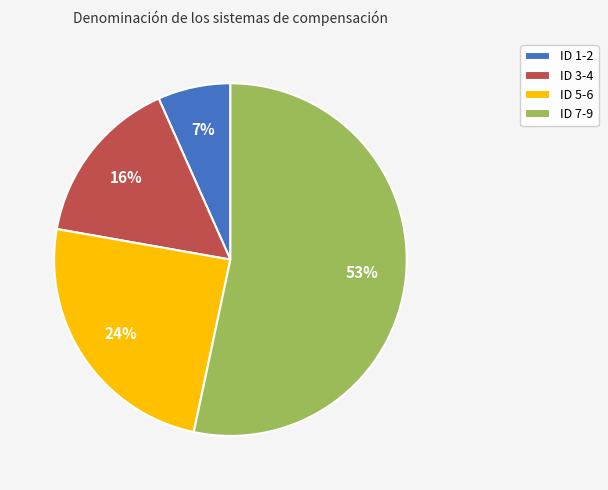

Is there any slice that represents more than half of the pie?

Yes